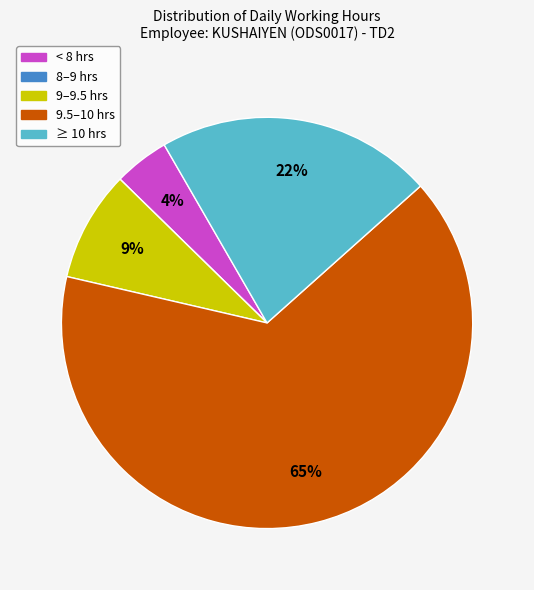

Is there a majority slice in this chart?

Yes